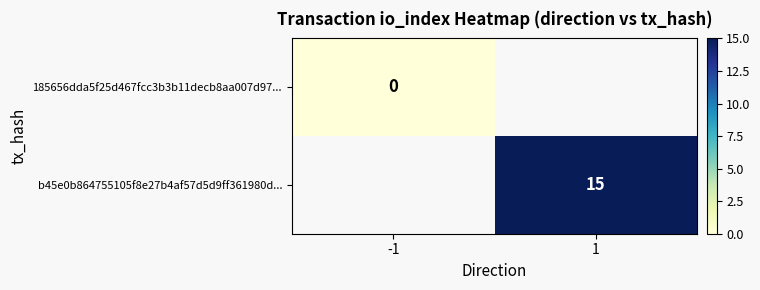

Is it true that b45e0b864755105f8e27b4af57d5d9ff361980d... equals 15 at 1?

True